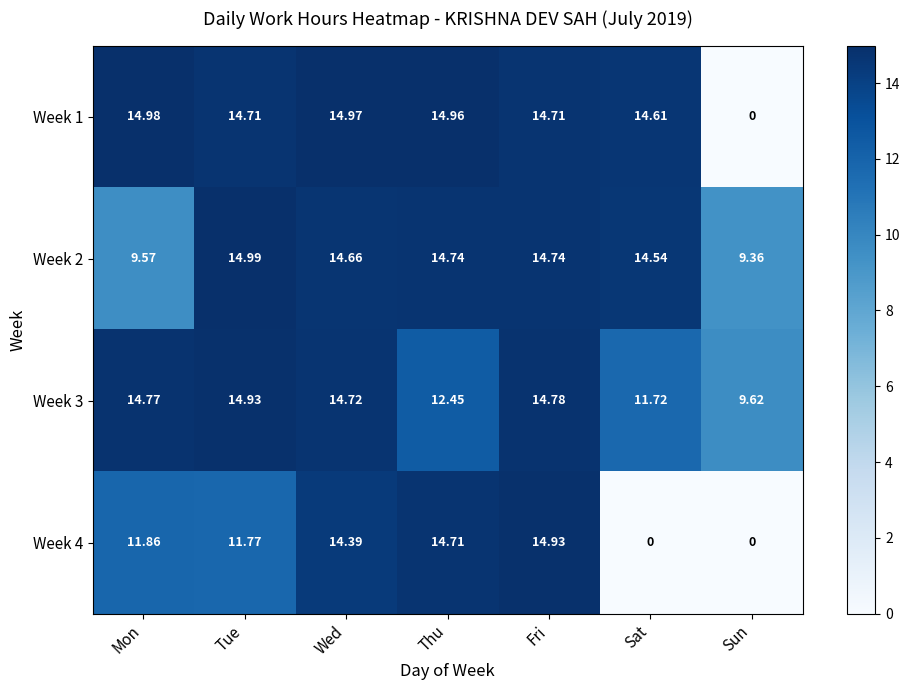

At which label does Week 1 first exceed 14?

Mon